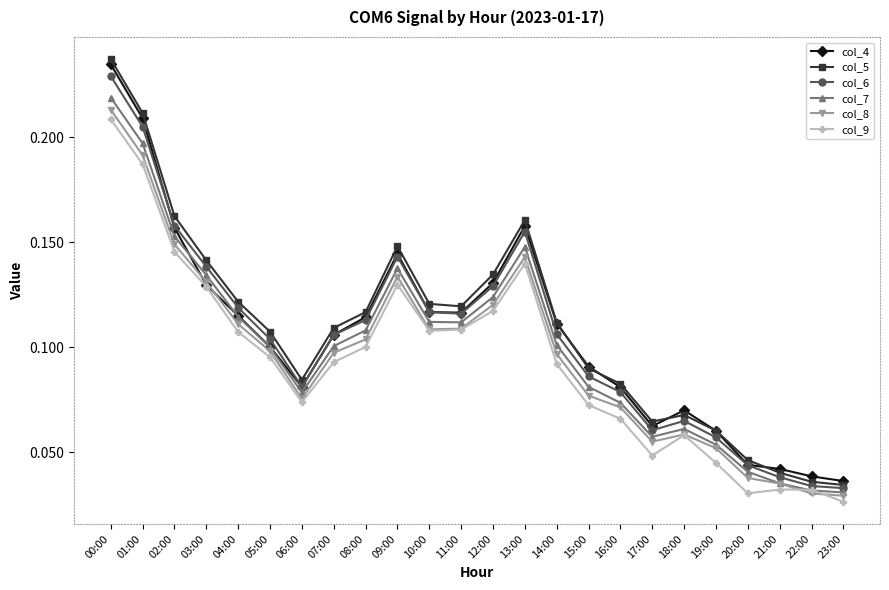

What is the label of the 15th point from the left?

14:00